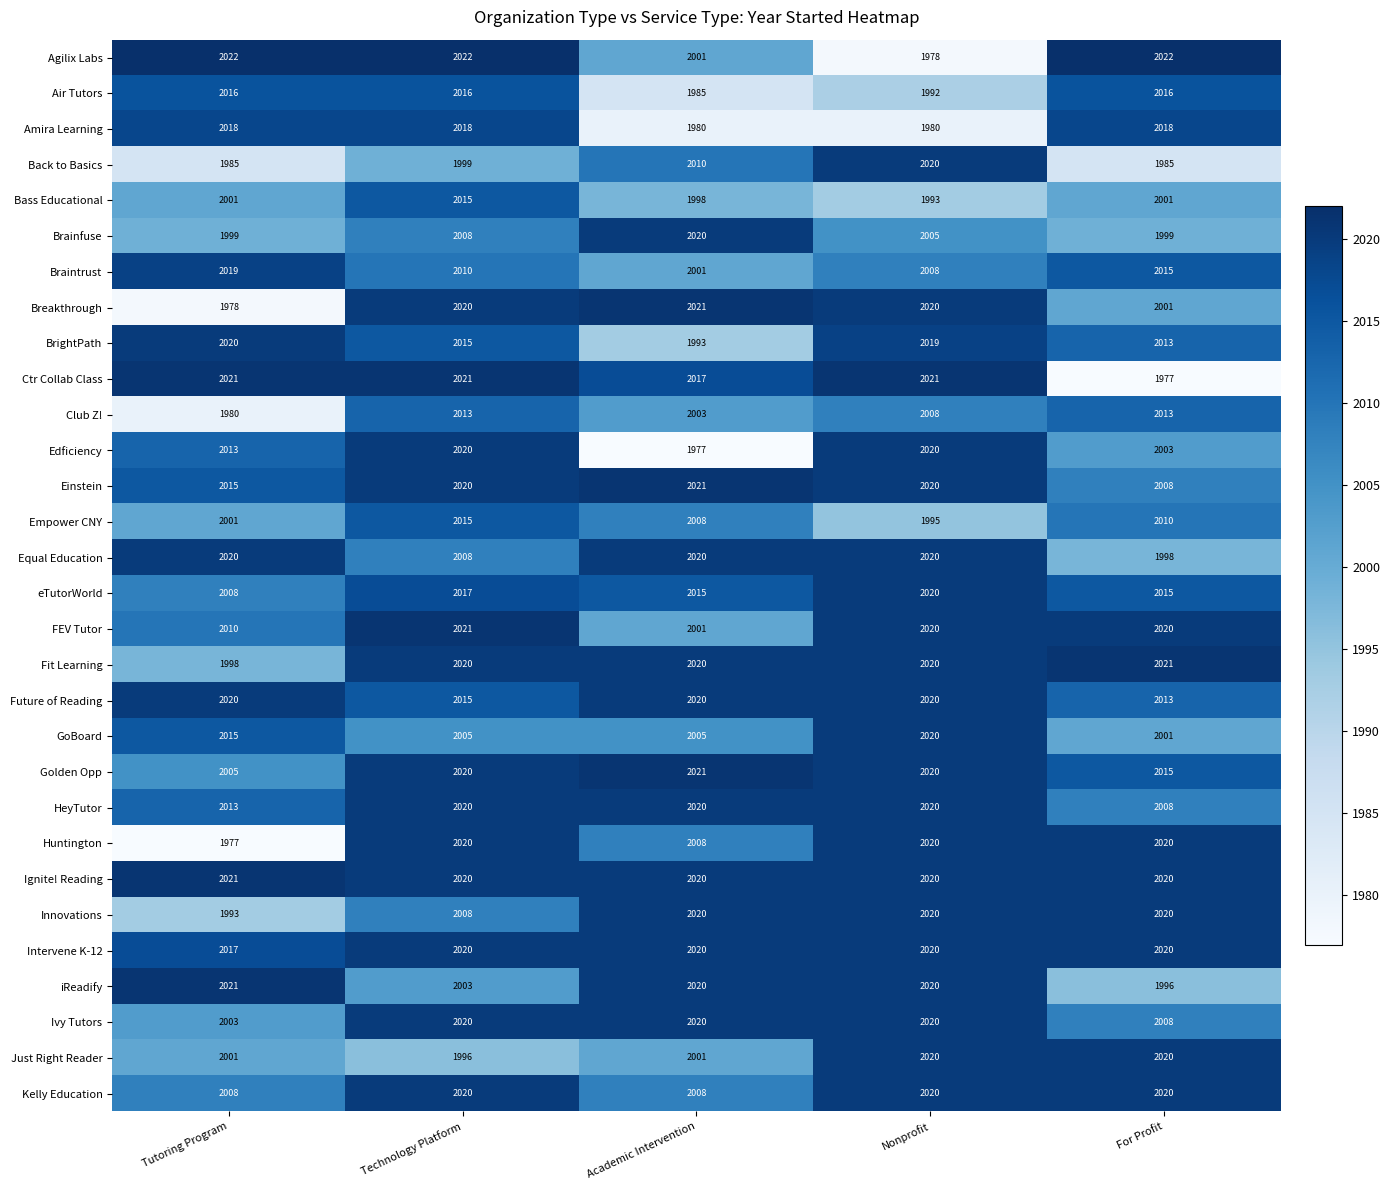

What is the greatest value displayed?

2022